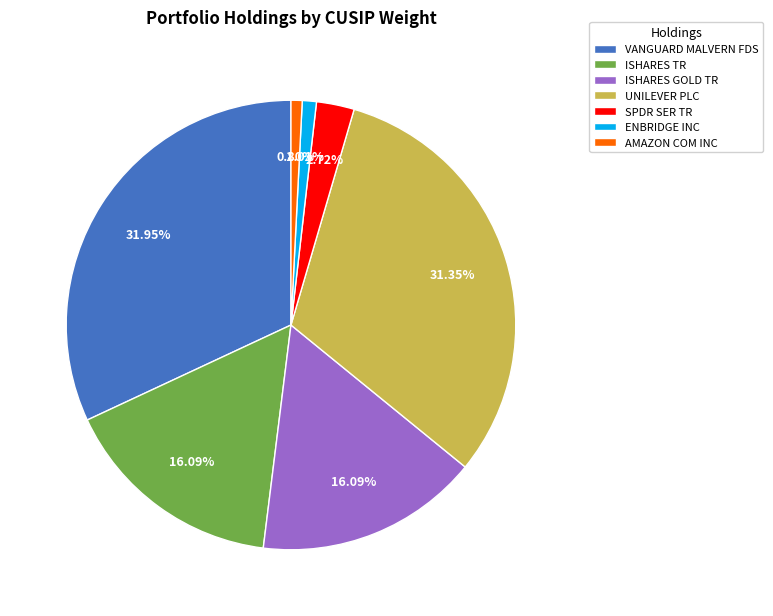

To the nearest percent, what percentage of the pie is VANGUARD MALVERN FDS?

32%